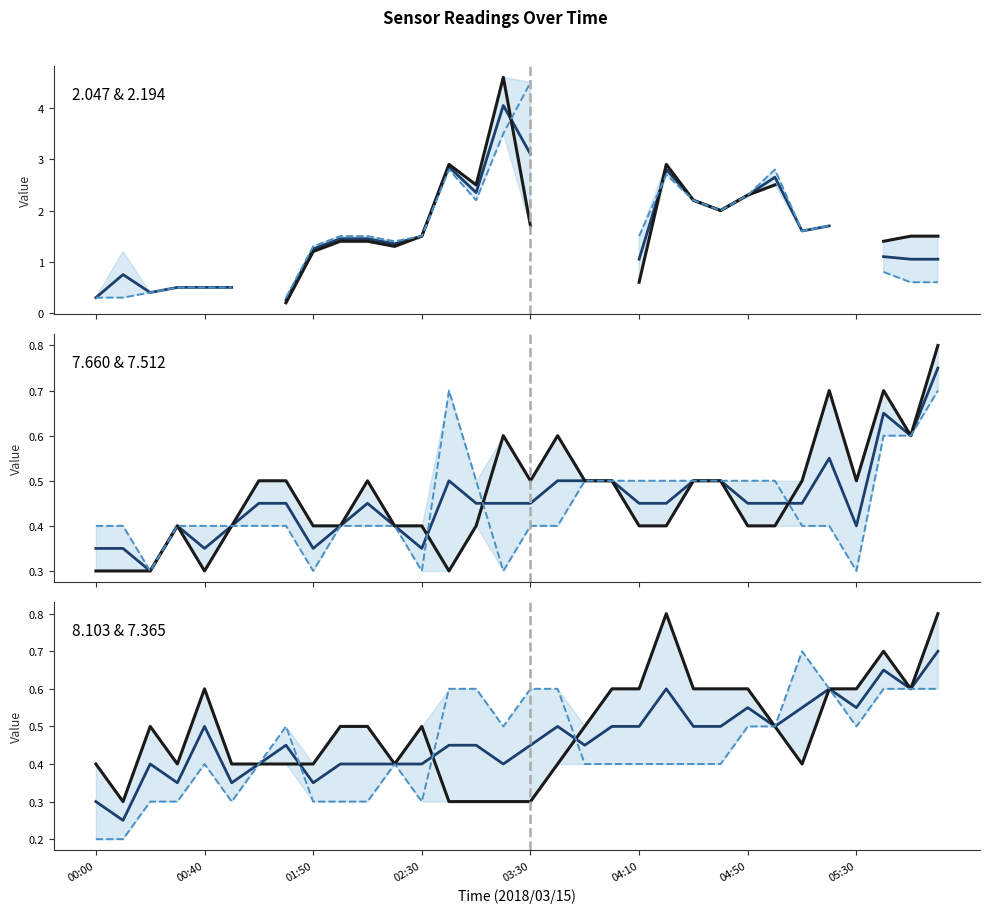

True or false: Mean (7.660, 7.512) and Mean (2.047, 2.194) cross at least once.

True